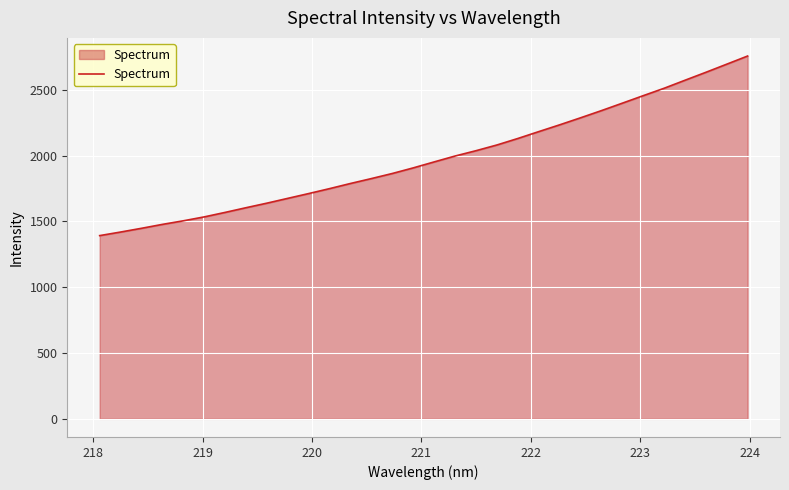

What is the difference between the maximum and minimum values?

1364.7